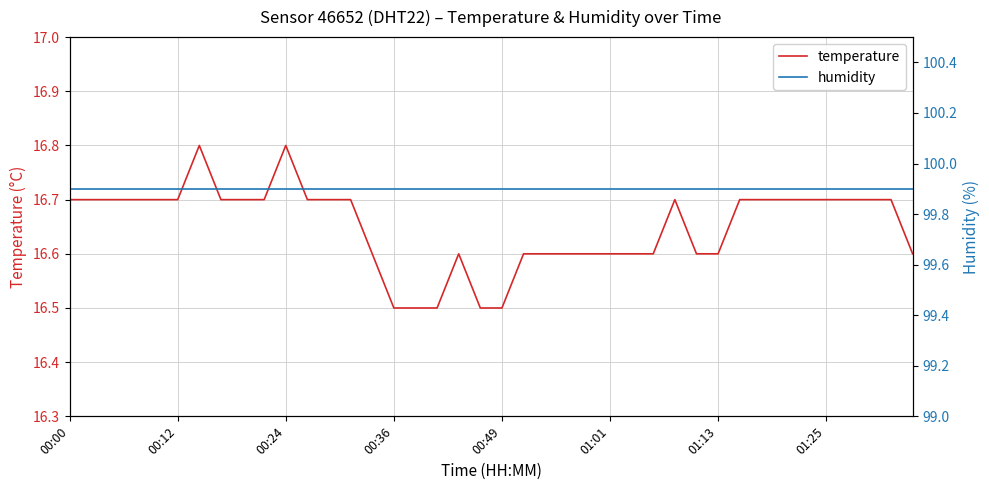

True or false: humidity has more than 1 interior local peaks.

False